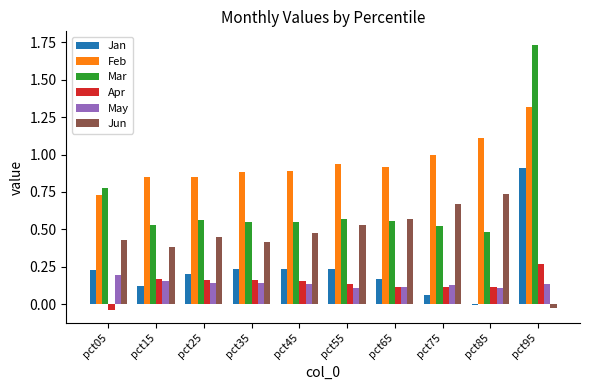

Is it true that Jun equals 0.4 at pct35?

True